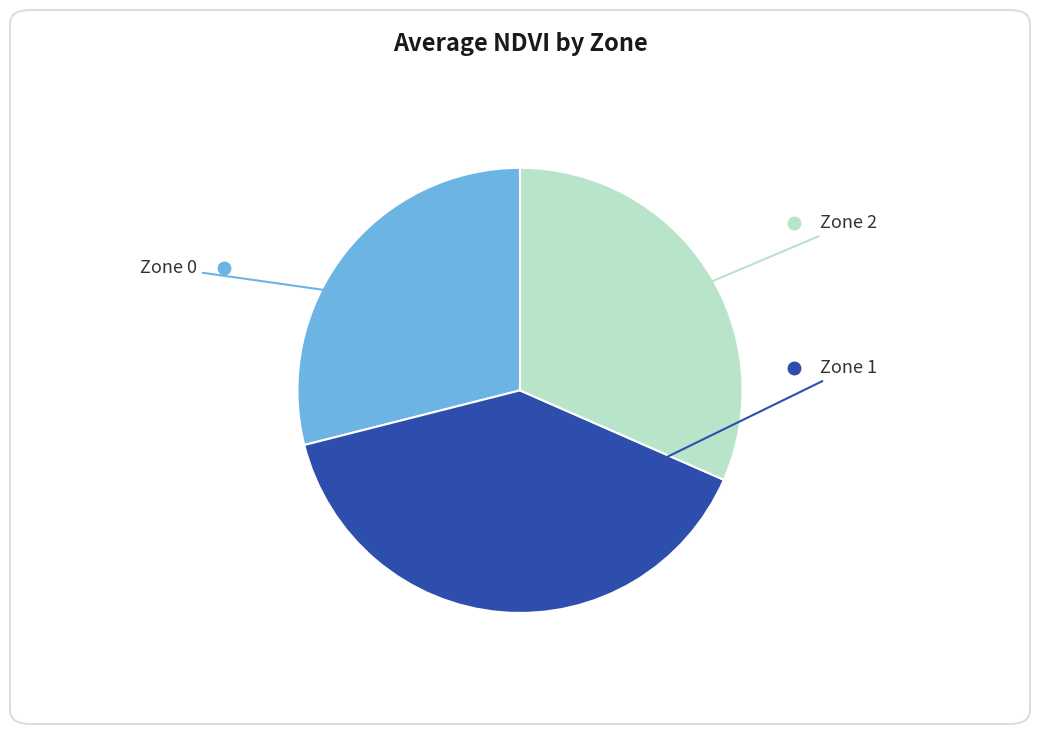

Is there a majority slice in this chart?

No